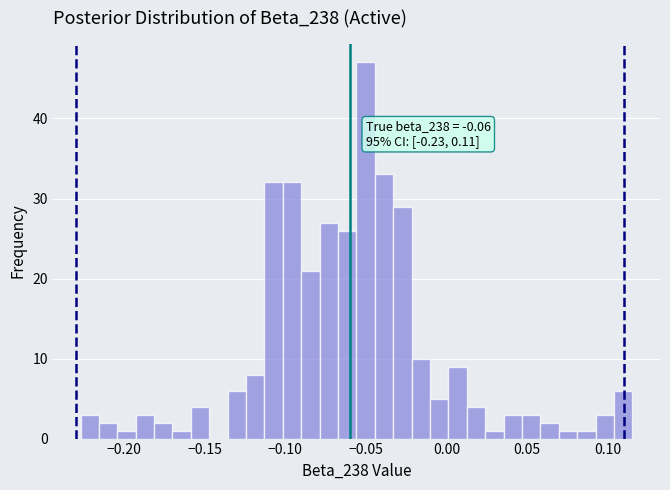

Around what value on the x-axis is the tallest bar? Give the approximate position of its centre, as read against the axis.

-0.050